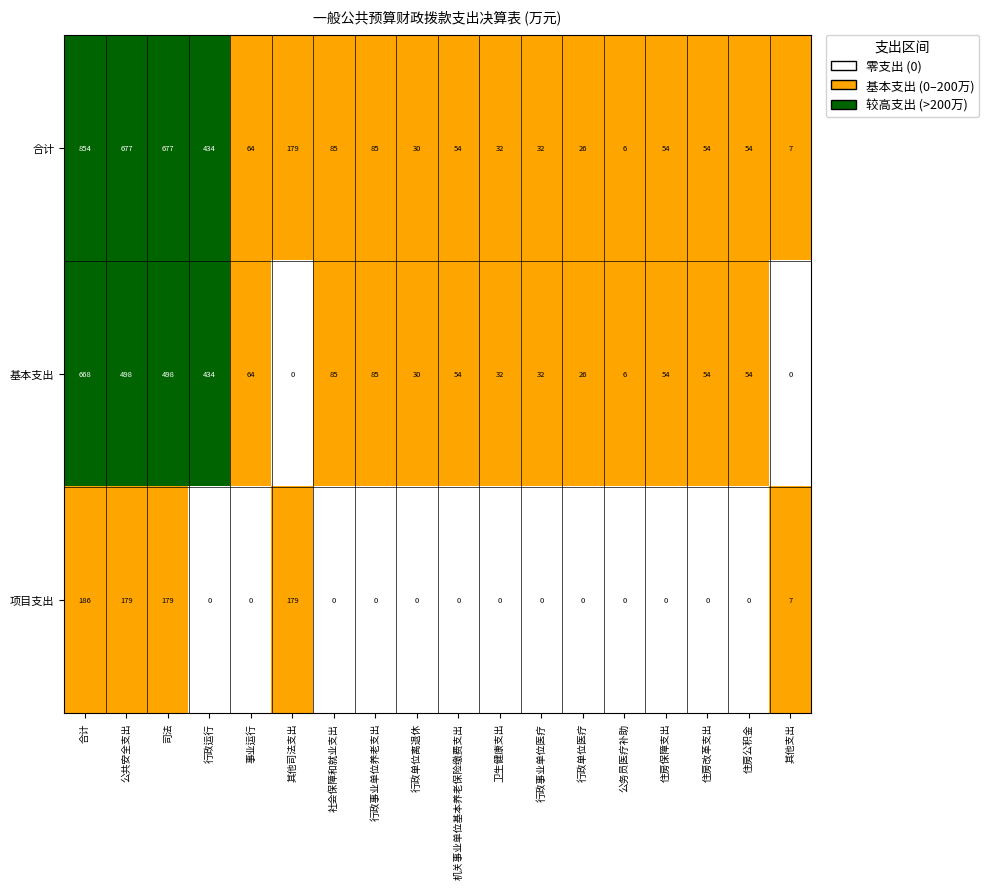

List the series in order of their peak value, highest first.

合计, 基本支出, 项目支出